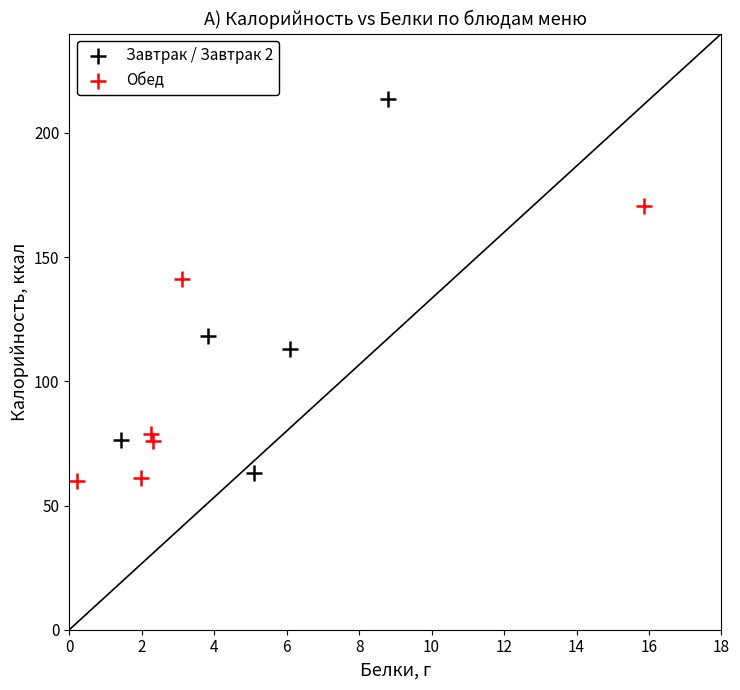

Which series has the largest Y range (max minus min)?

Завтрак / Завтрак 2